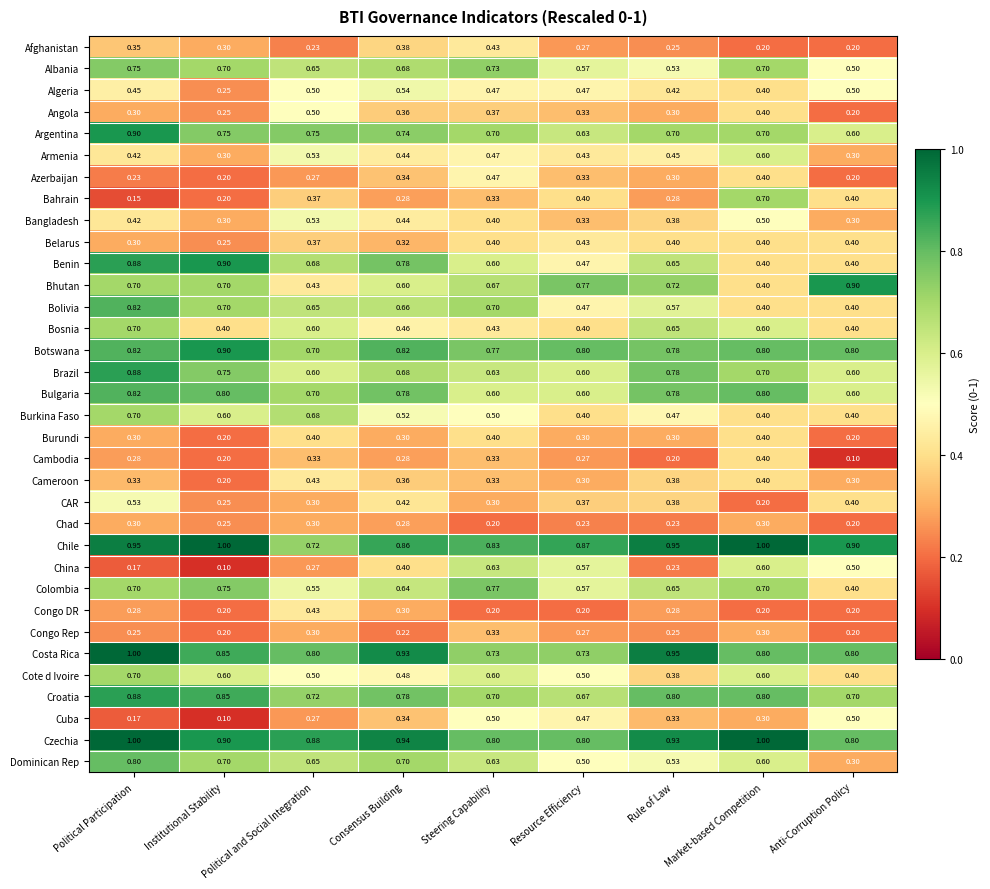

At which category is the sum across all series the highest?

Political Participation